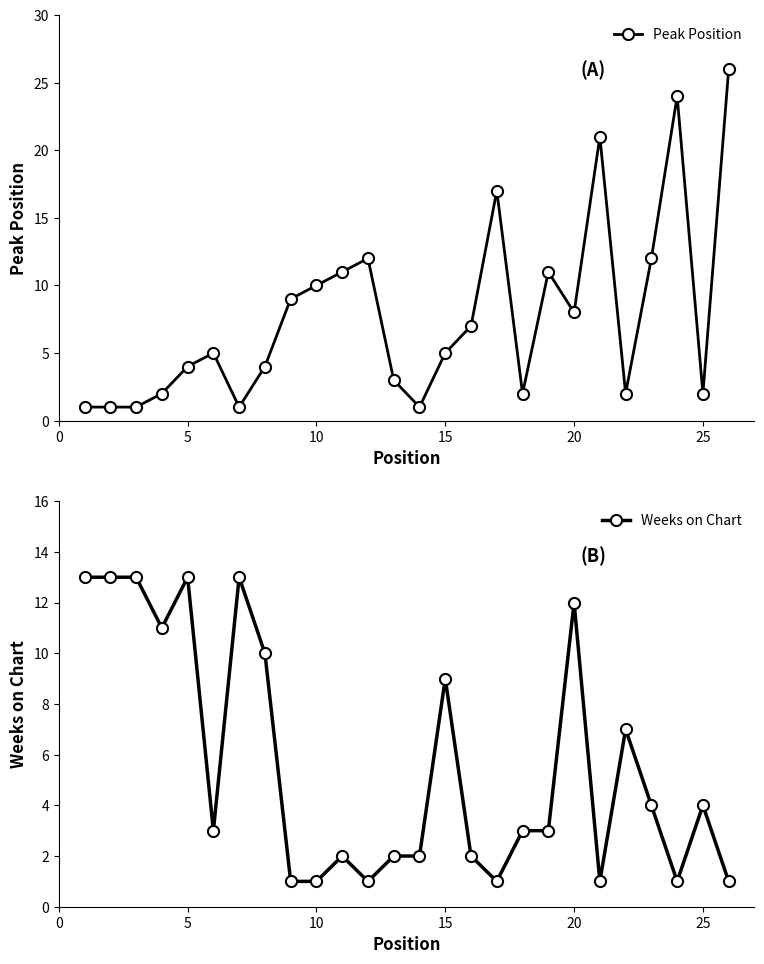

What is the highest value of the Peak Position series?

26